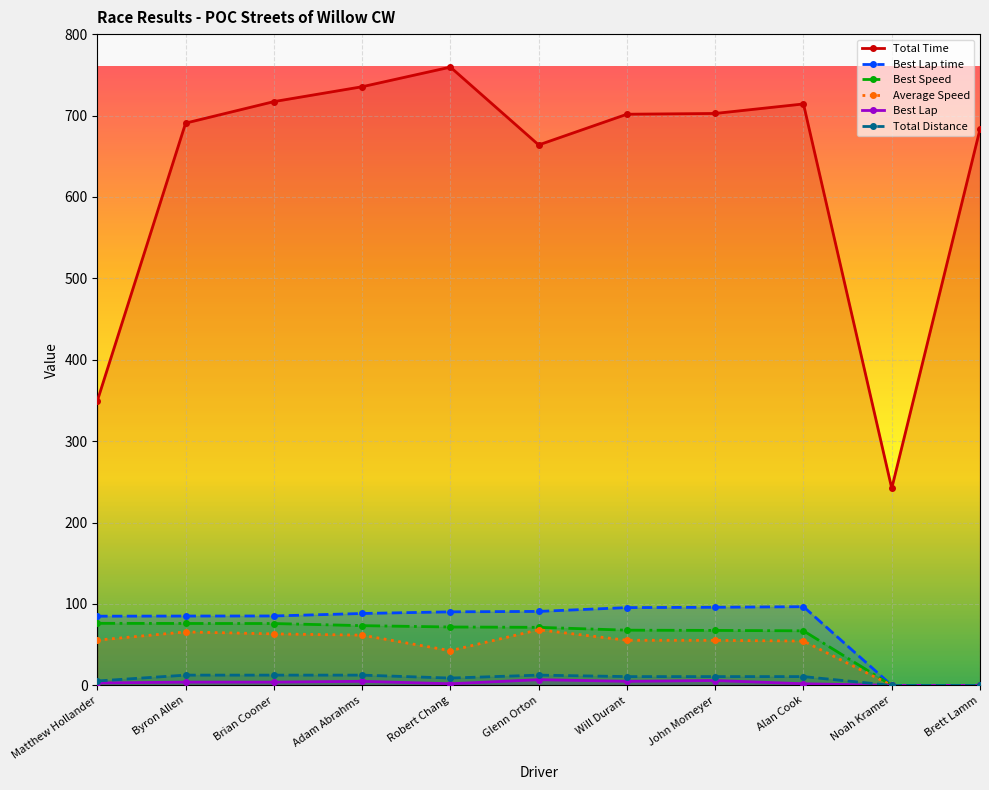

Which series has the largest range (max minus min)?

Total Time